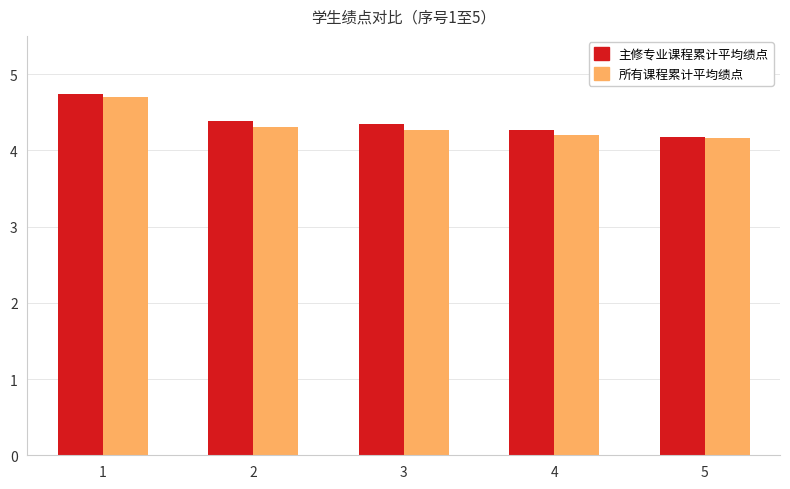

At which category is the sum across all series the highest?

1